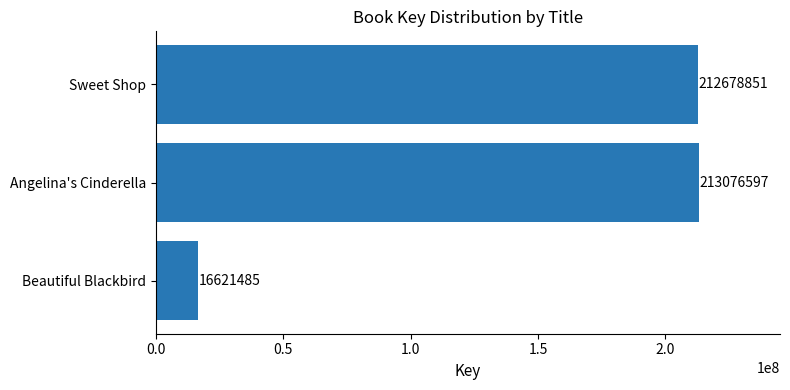

List the labels in order of value, largest first.

Angelina's Cinderella, Sweet Shop, Beautiful Blackbird